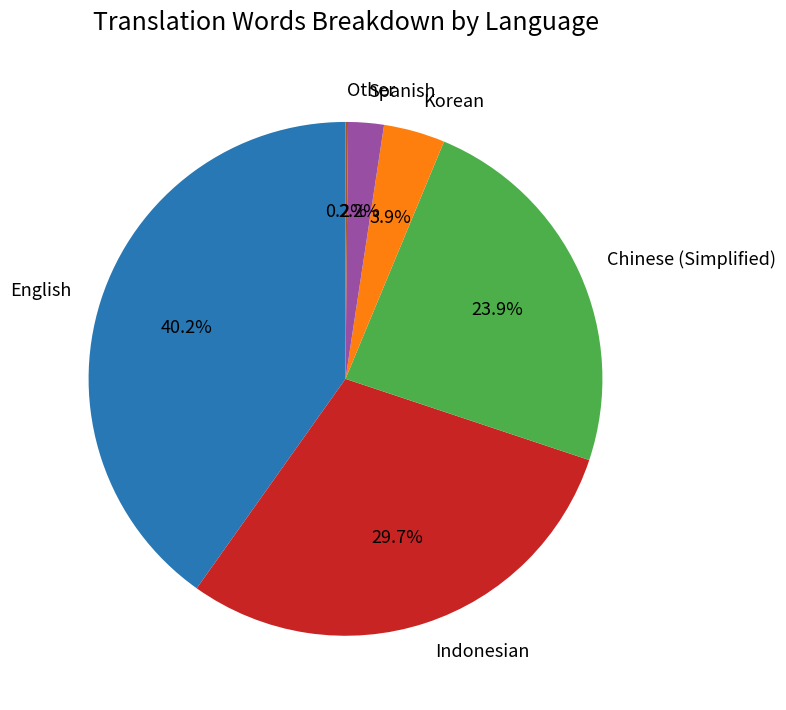

Does any single category account for the majority?

No